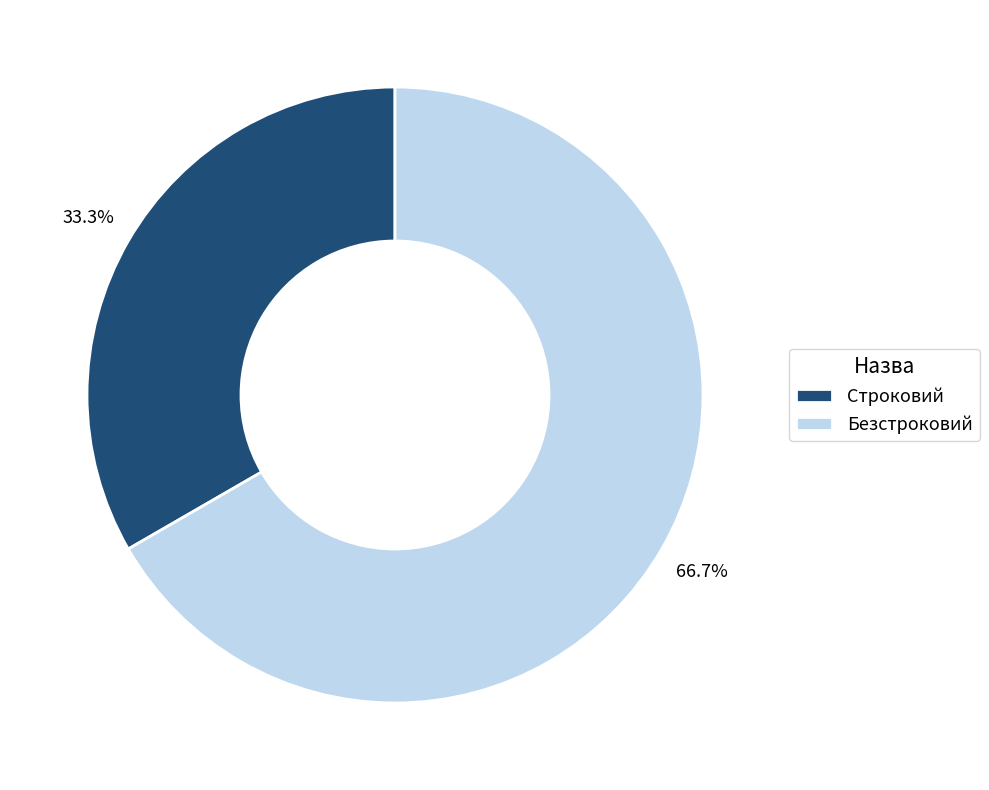

Approximately how many times larger is the value at Строковий compared to Безстроковий?

0.5